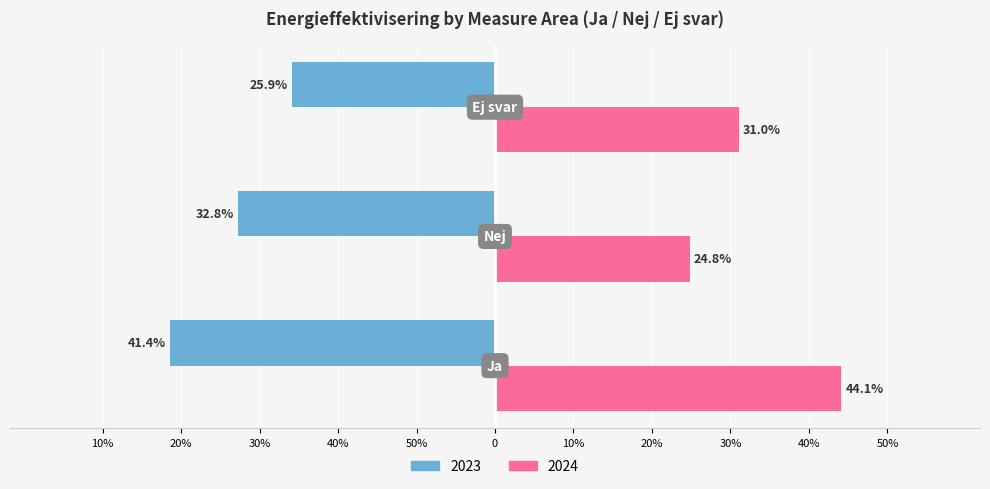

Where does the 2024 series first go above 31?

Ja